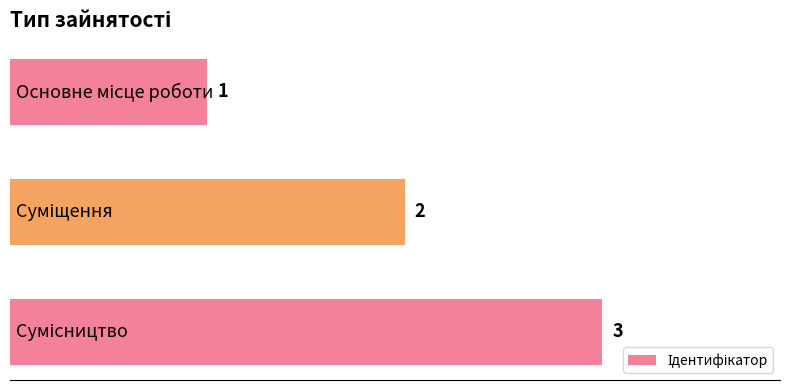

What is the greatest value displayed?

3